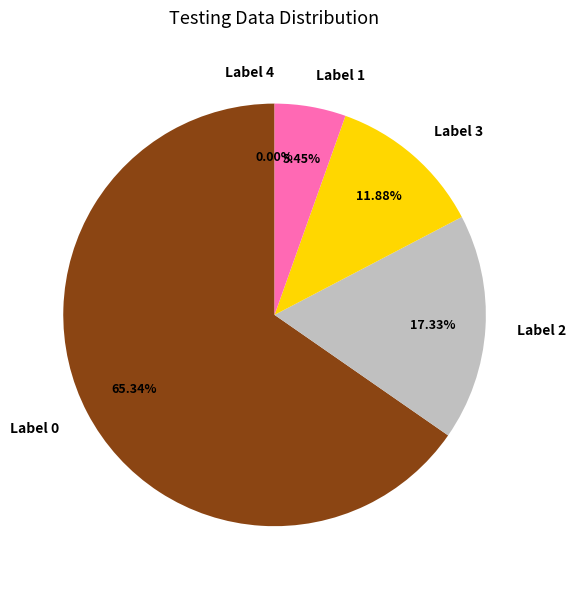

Count the number of slices in the pie.

5